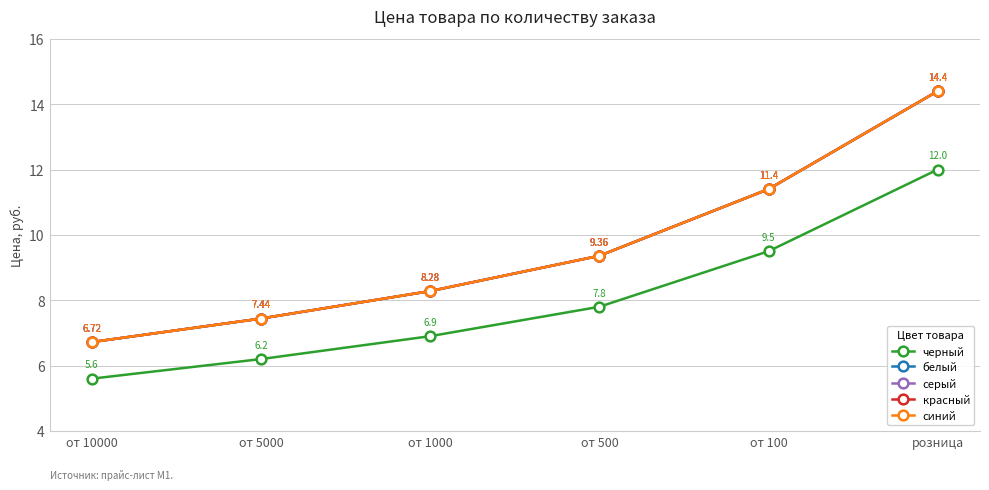

What is the sum of the белый values at от 5000 and от 1000?

15.7